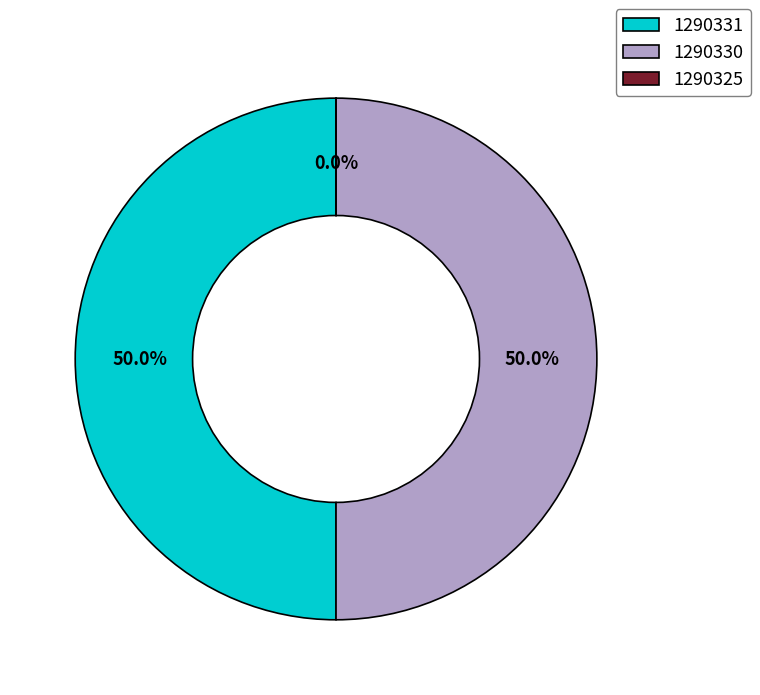

What percentage do 1290330 and 1290331 together represent?

100.0%